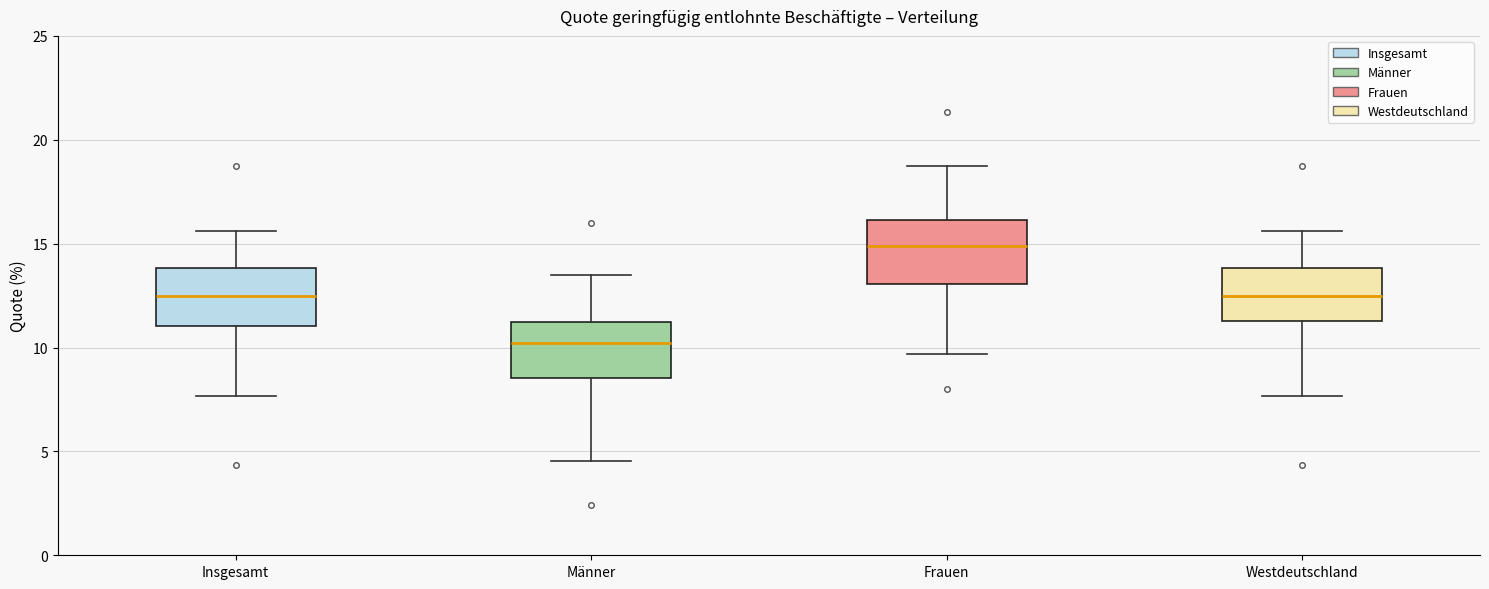

Reading left to right, transcribe this box plot: for each box, give where its median line is, the range the box spans, and where its two whiskers end, as read against the y-axis. The values are not printed on the chart, so give them approximately, as read against the axis.

Insgesamt: median 12.5, box 11.0 to 14.0, whiskers 7.5 to 15.5
Männer: median 10.0, box 8.5 to 11.0, whiskers 4.5 to 13.5
Frauen: median 15.0, box 13.0 to 16.0, whiskers 9.5 to 18.5
Westdeutschland: median 12.5, box 11.5 to 14.0, whiskers 7.5 to 15.5